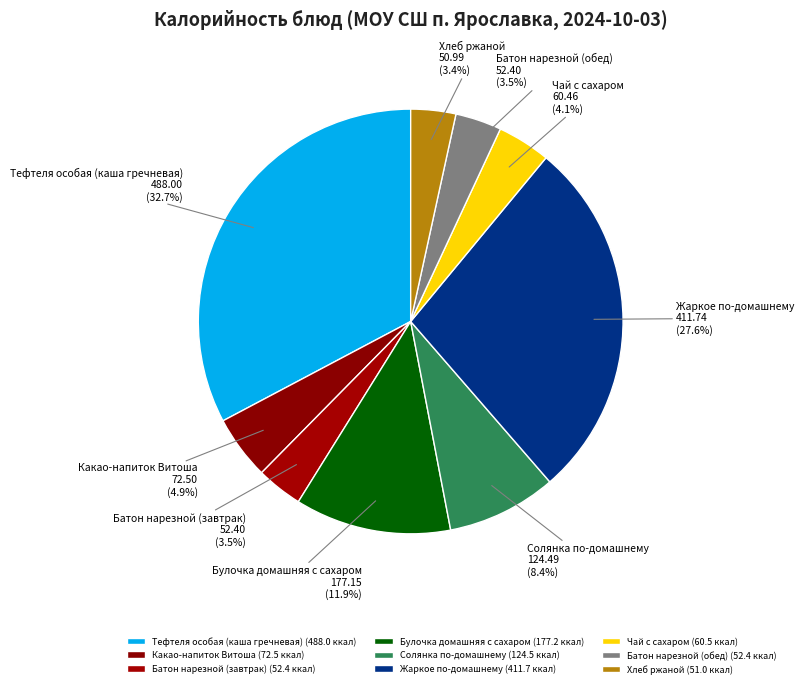

Combined, what portion of the pie is Какао-напиток Витоша and Тефтеля особая (каша гречневая)?

37.6%